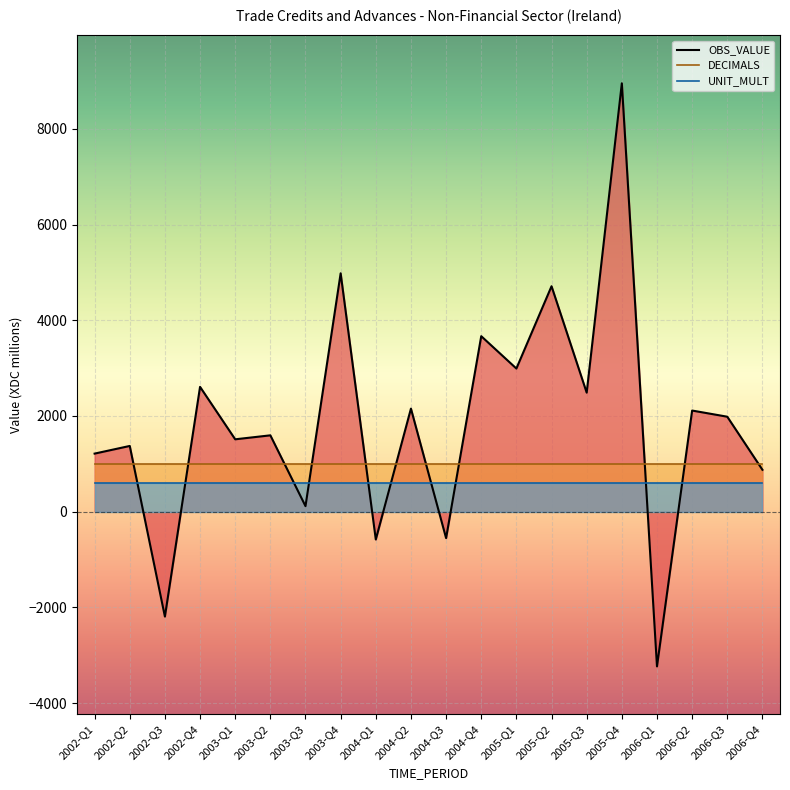

Rank the categories by OBS_VALUE value from lowest to highest.

2006-Q1, 2002-Q3, 2004-Q1, 2004-Q3, 2003-Q3, 2006-Q4, 2002-Q1, 2002-Q2, 2003-Q1, 2003-Q2, 2006-Q3, 2006-Q2, 2004-Q2, 2005-Q3, 2002-Q4, 2005-Q1, 2004-Q4, 2005-Q2, 2003-Q4, 2005-Q4